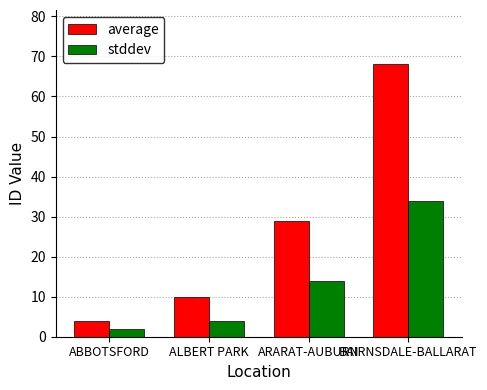

The value of average at ARARAT-AUBURN is 29. True or false?

True